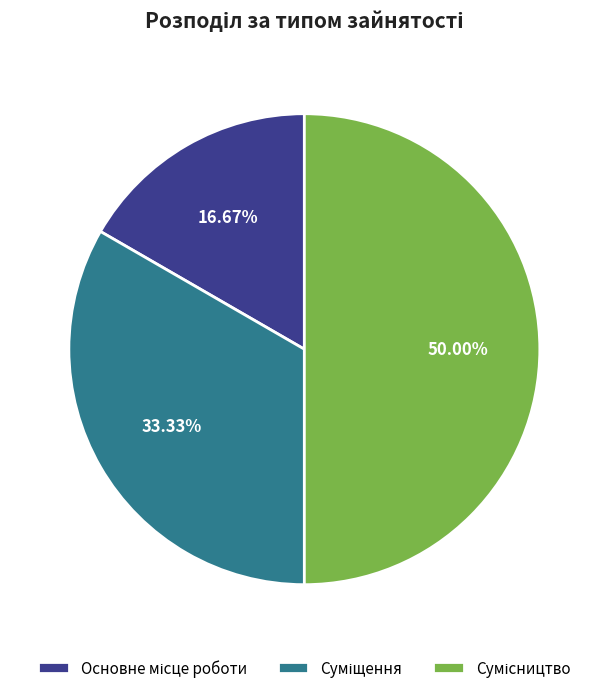

How many segments does this pie chart have?

3